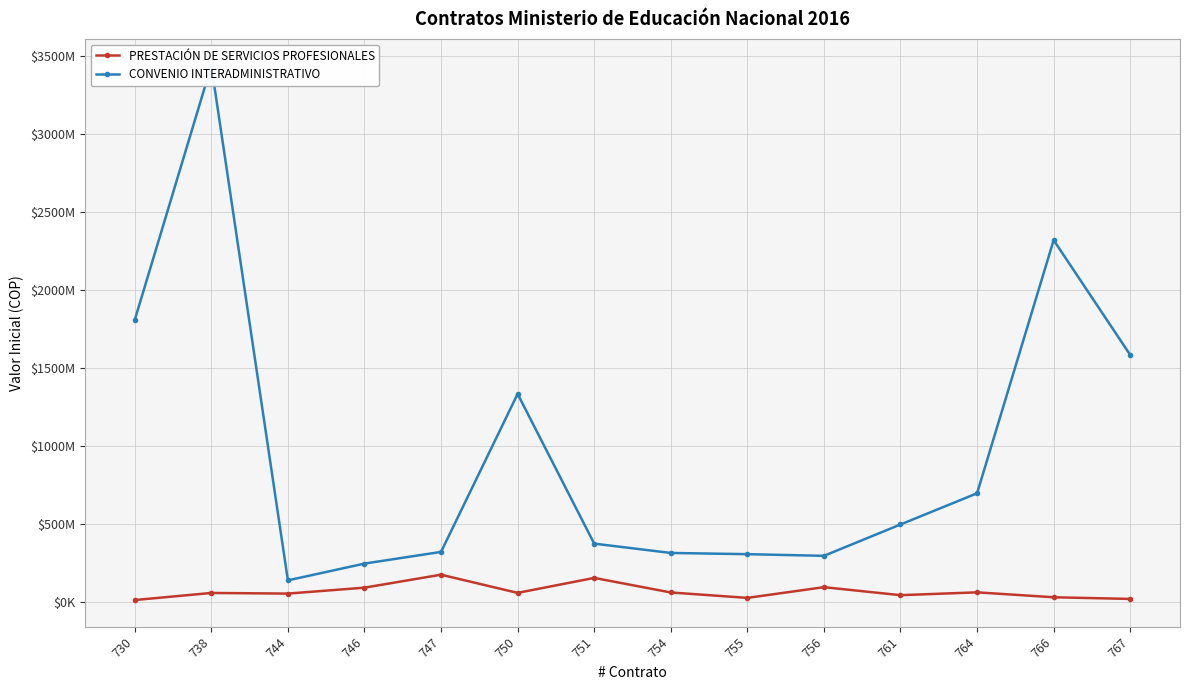

List the series in order of their peak value, lowest first.

PRESTACIÓN DE SERVICIOS PROFESIONALES, CONVENIO INTERADMINISTRATIVO